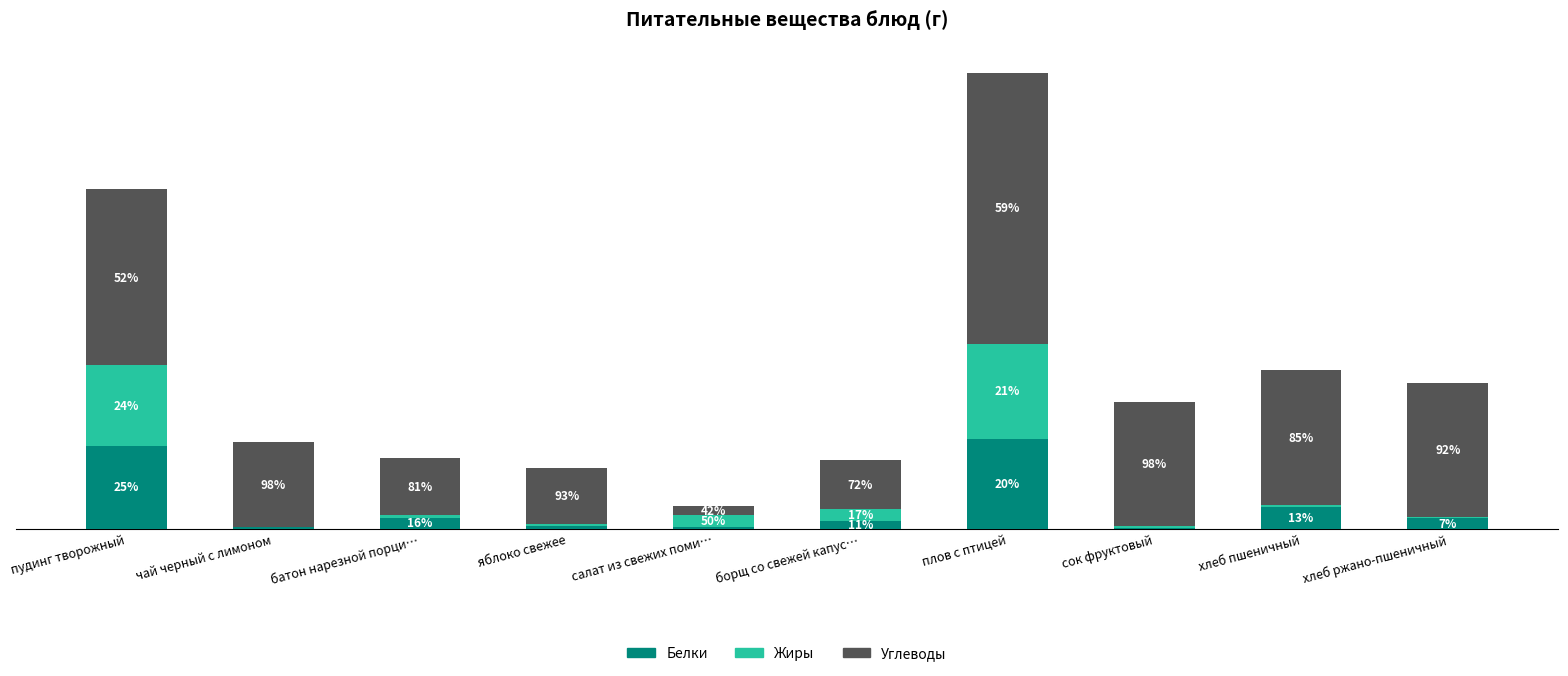

Does the chart contain stacked bars?

Yes